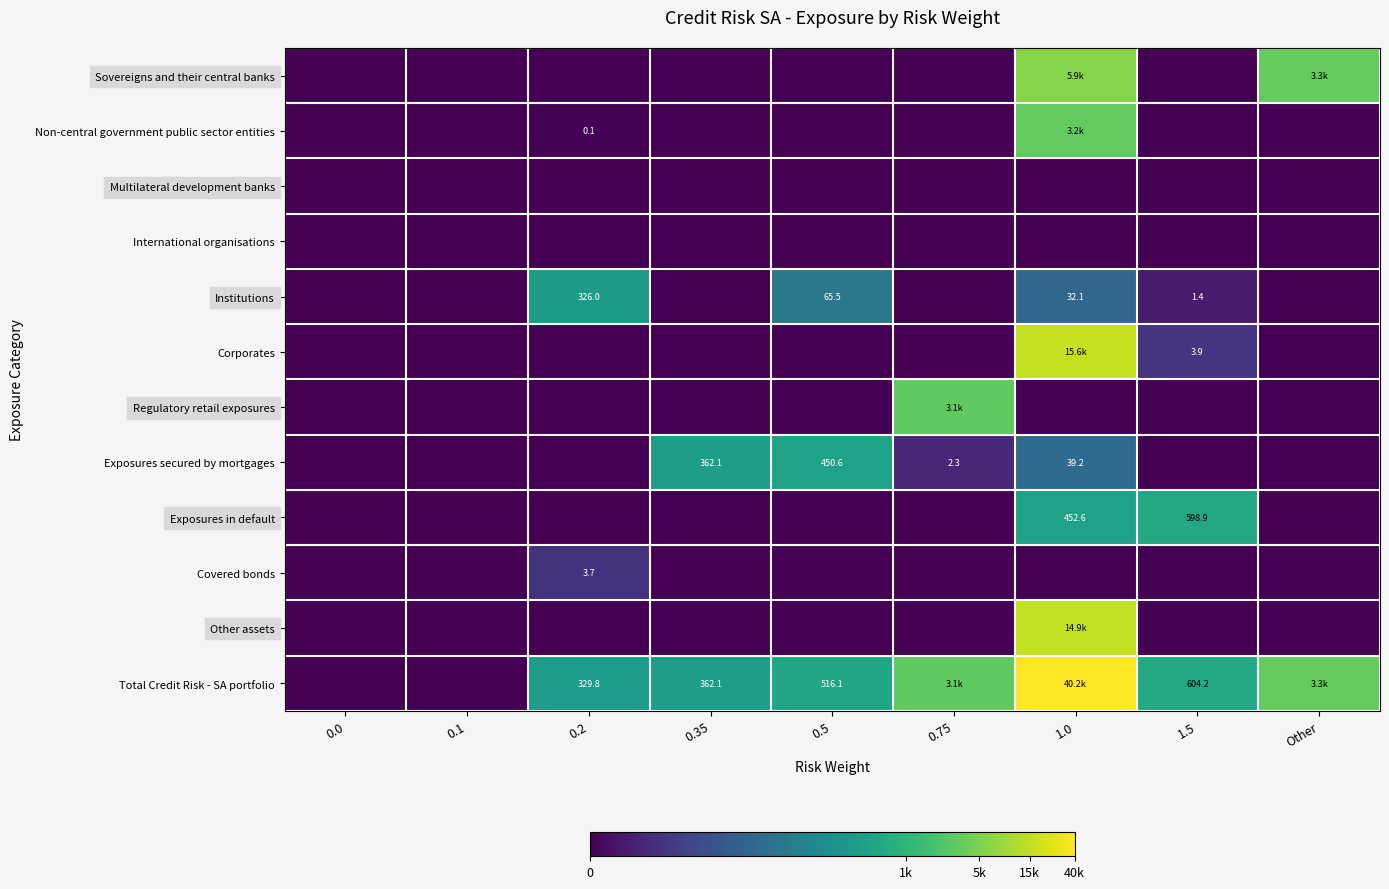

How many positive values does the Exposures secured by mortgages series have?

4